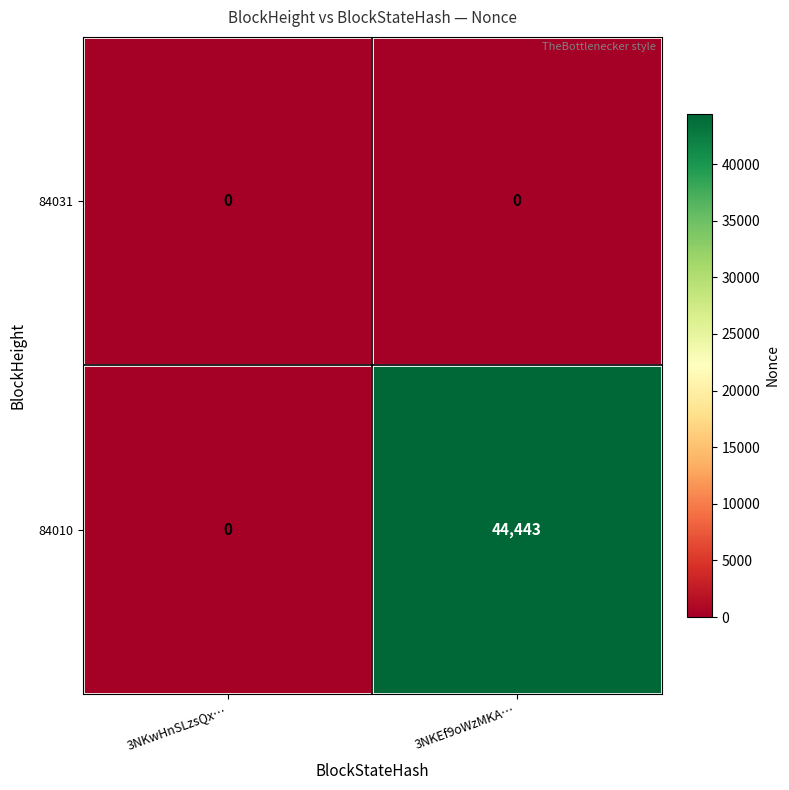

What is the total value across all series at 3NKEf9oWzMKA…?

44443